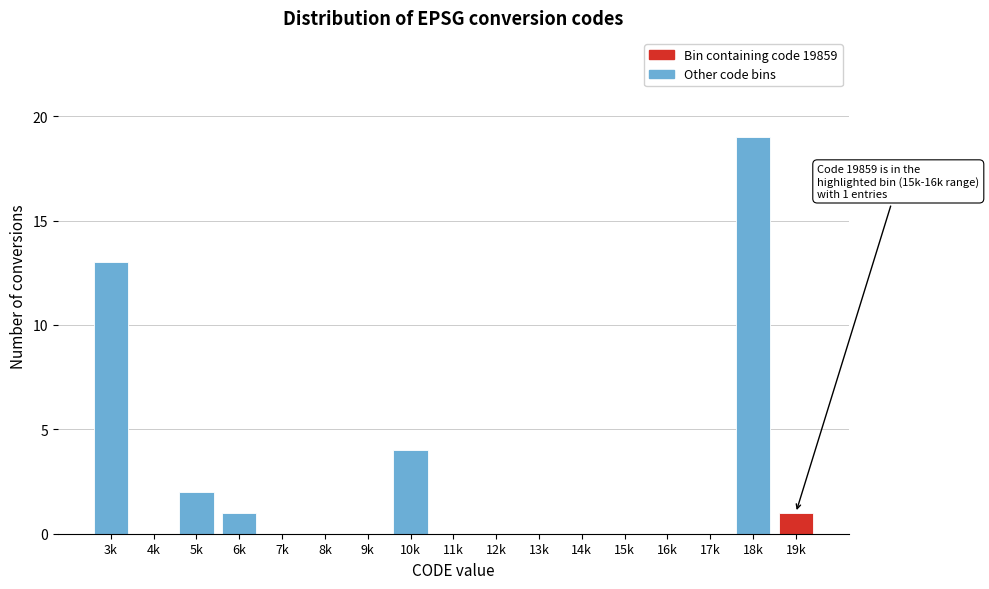

Reading right to left, list all the values displayed in this chart.

19k=1	18k=19	17k=0	16k=0	15k=0	14k=0	13k=0	12k=0	11k=0	10k=4	9k=0	8k=0	7k=0	6k=1	5k=2	4k=0	3k=13